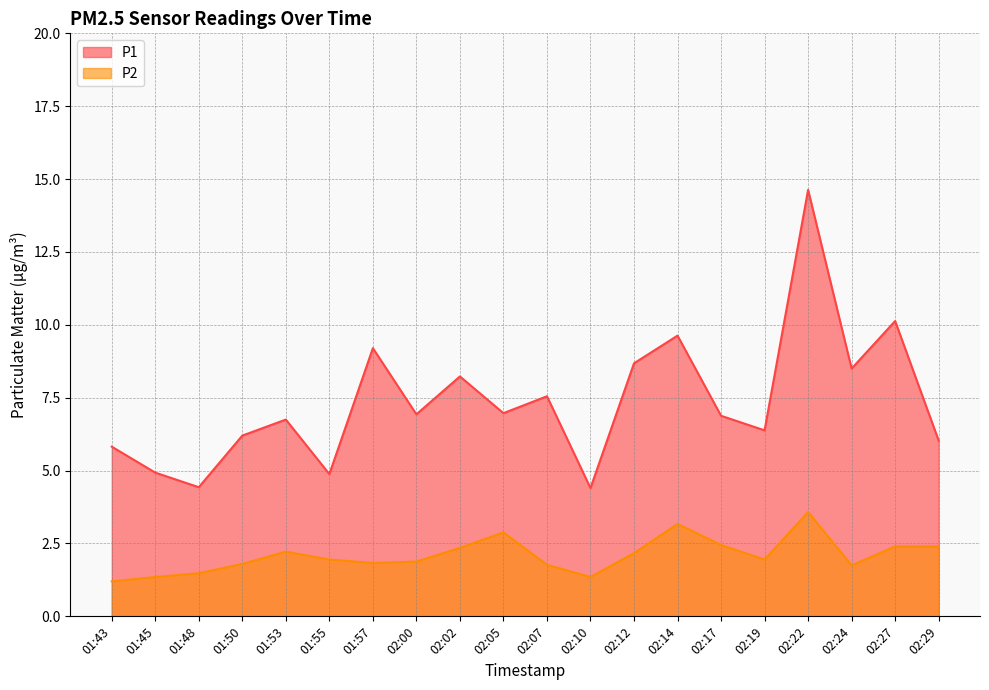

List the series in order of their peak value, highest first.

P1, P2